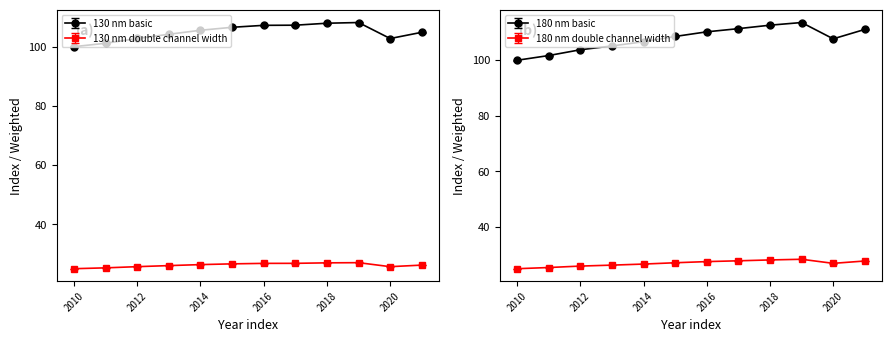

True or false: 180 nm basic and 180 nm double channel width intersect in this chart.

False